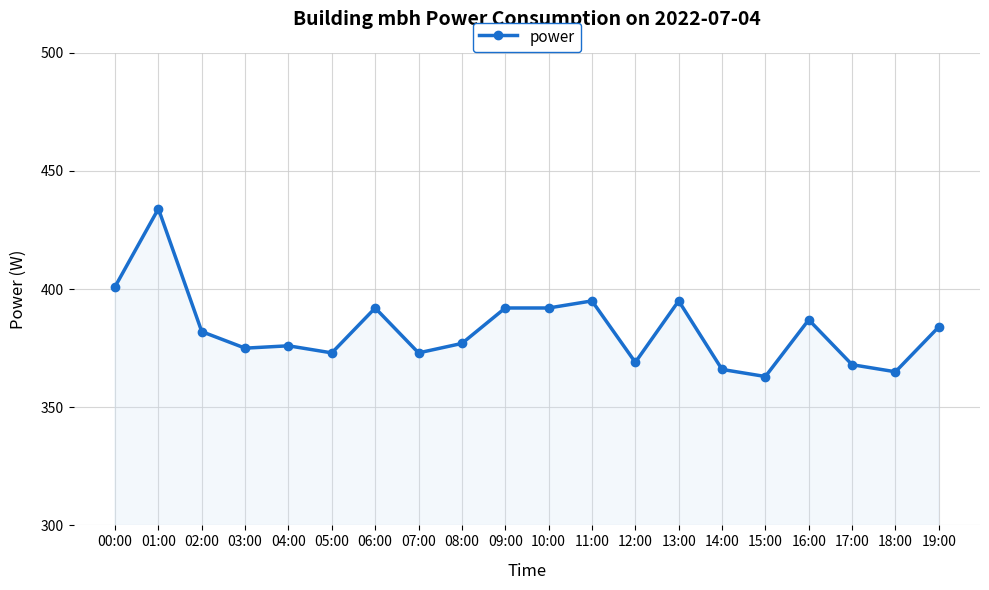

What is the average value?

383